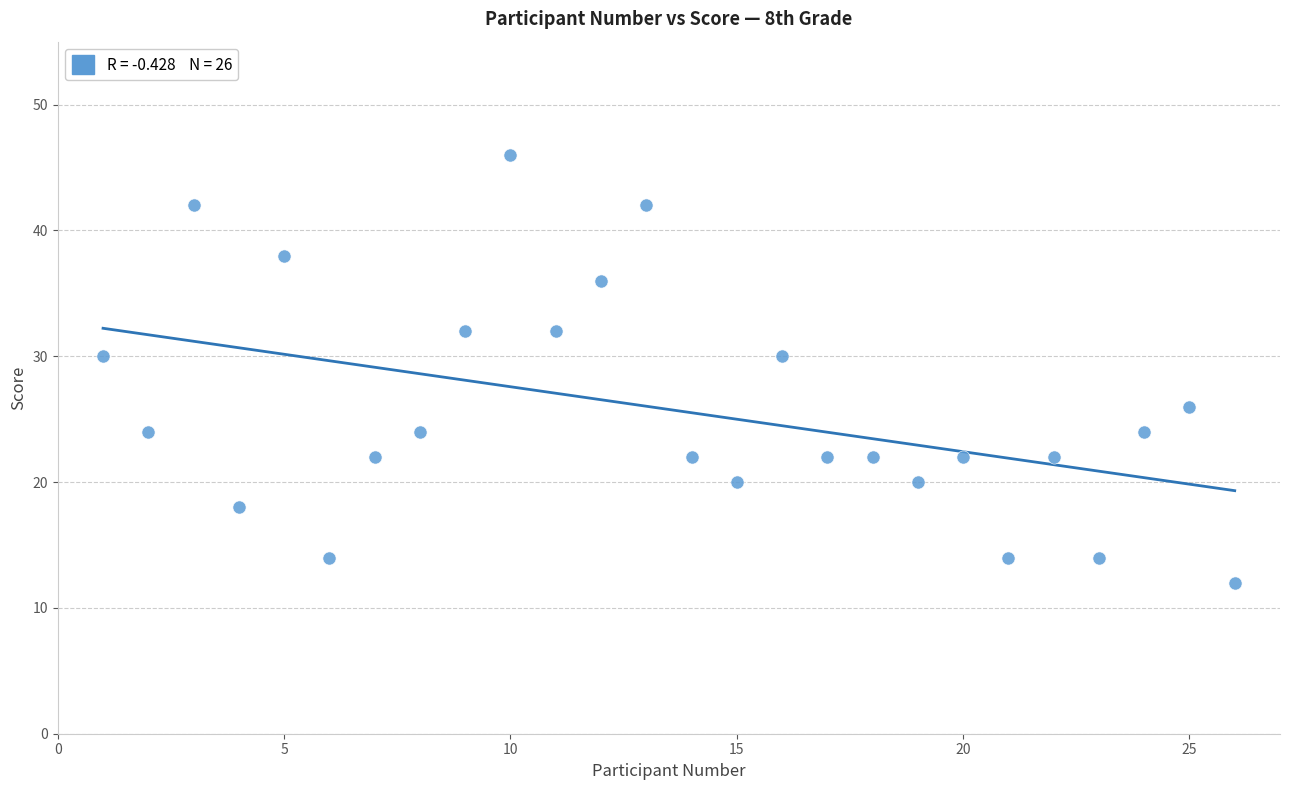

What is the range of Y values (max minus min)?

34